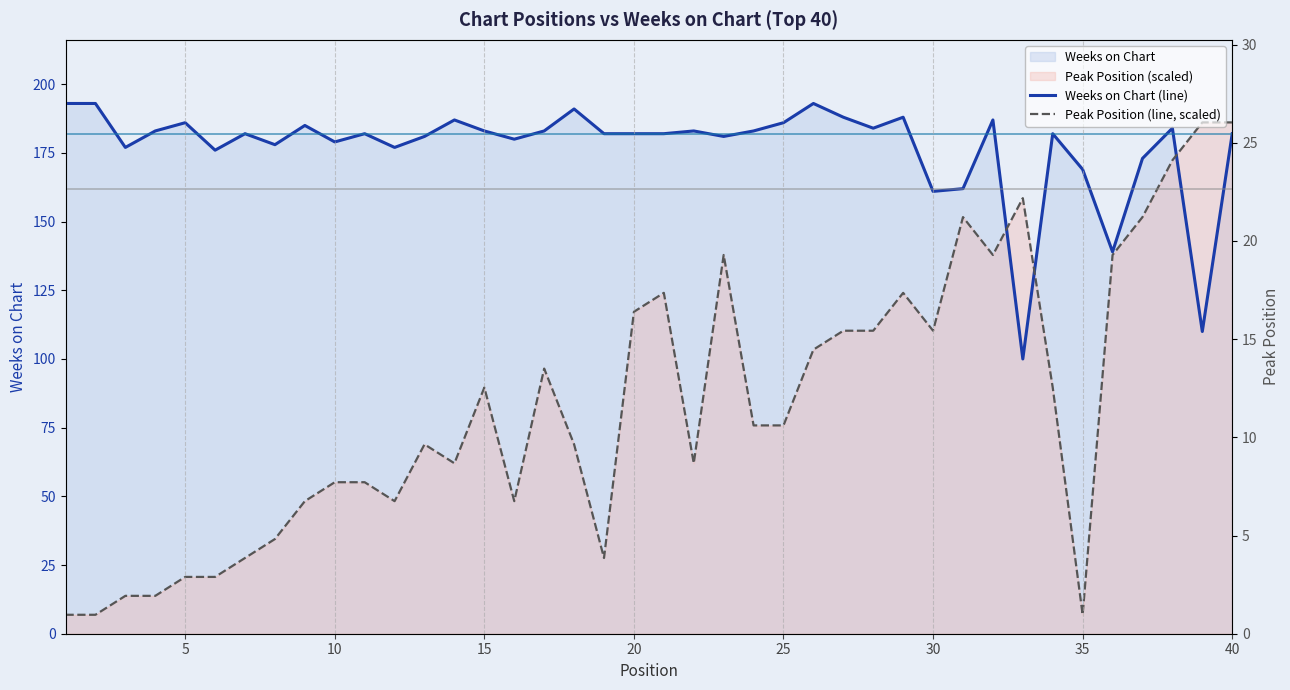

What is the lowest value of the Peak Position (right axis) series?

1.0